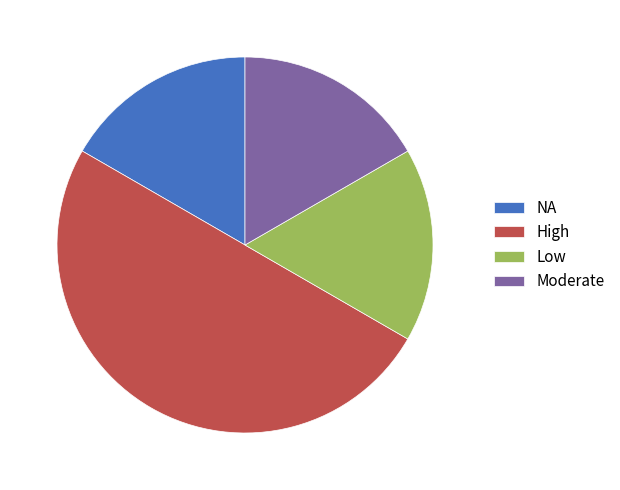

Between Moderate and High, which is larger?

High